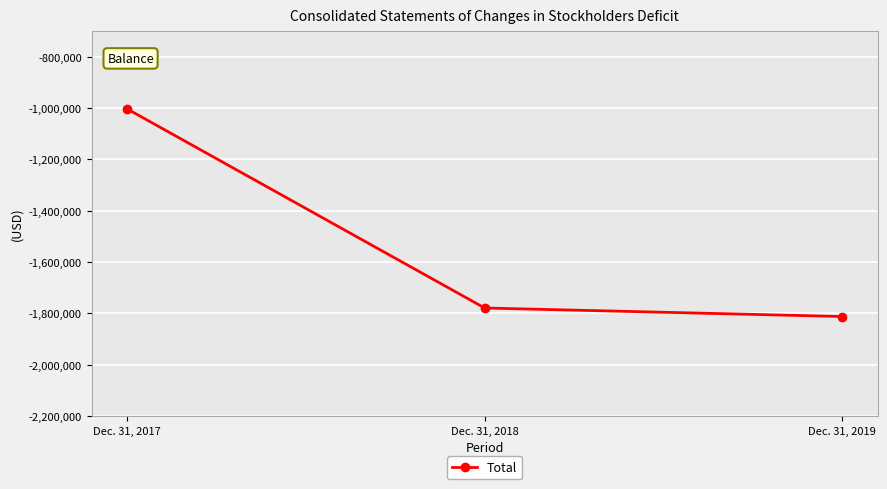

Rank the categories by value from highest to lowest.

Dec. 31, 2017, Dec. 31, 2018, Dec. 31, 2019